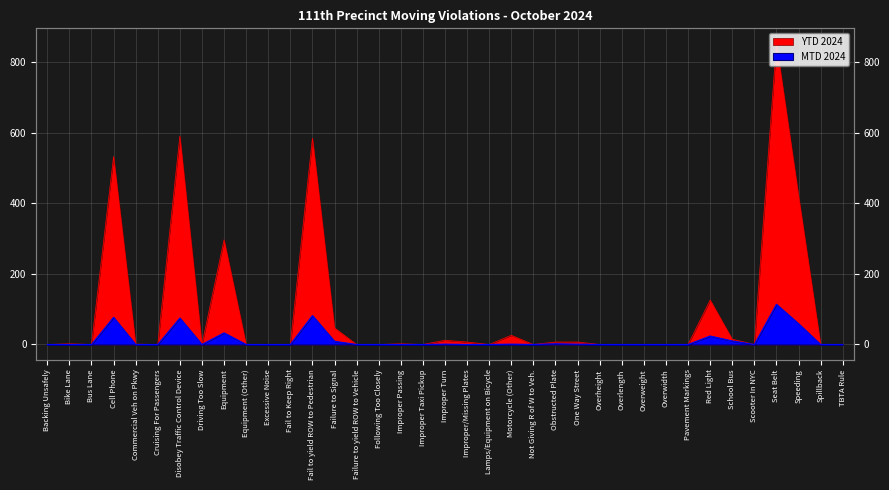

True or false: MTD 2024 has a value of 82 at Fail to yield ROW to Pedestrian.

True